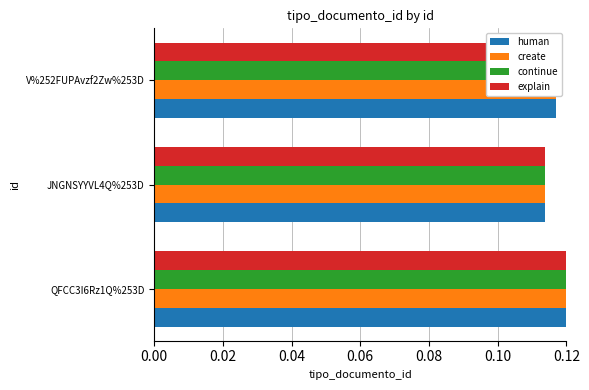

List the labels in order of continue value, largest first.

QFCC3I6Rz1Q%253D, V%252FUPAvzf2Zw%253D, JNGNSYYVL4Q%253D